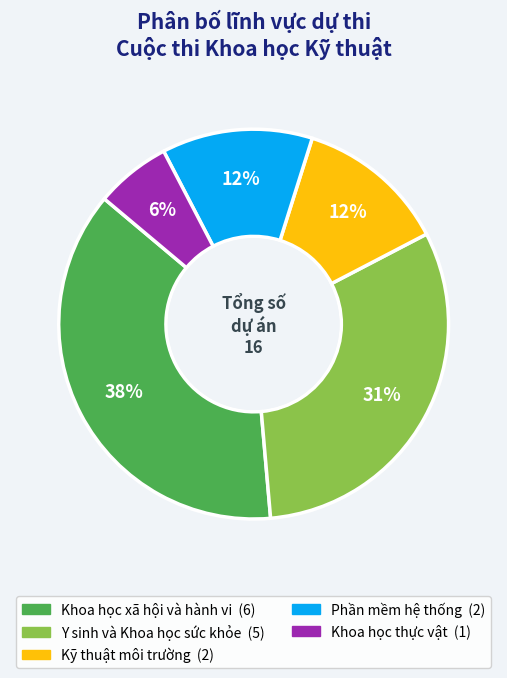

Is the sum of Phần mềm hệ thống and Khoa học thực vật greater than half?

No